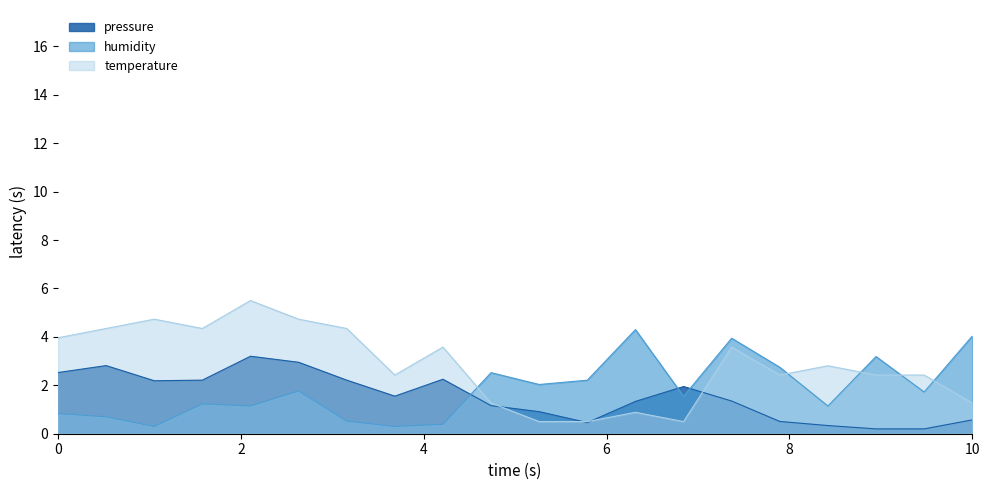

At which category is the sum across all series the highest?

00:10